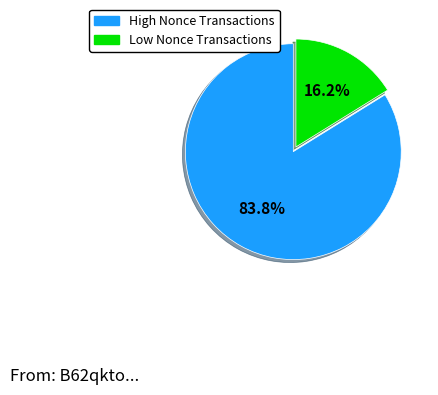

Which has a higher value, Low Nonce Transactions or High Nonce Transactions?

High Nonce Transactions